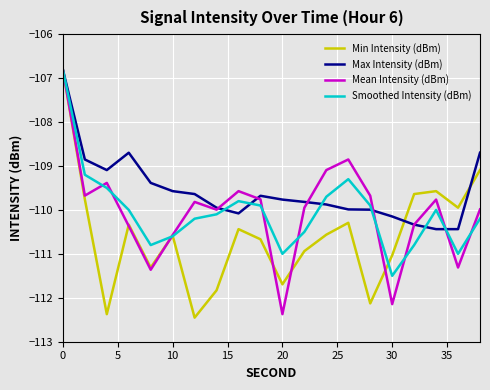

What is the highest value of the Max Intensity (dBm) series?

-106.8